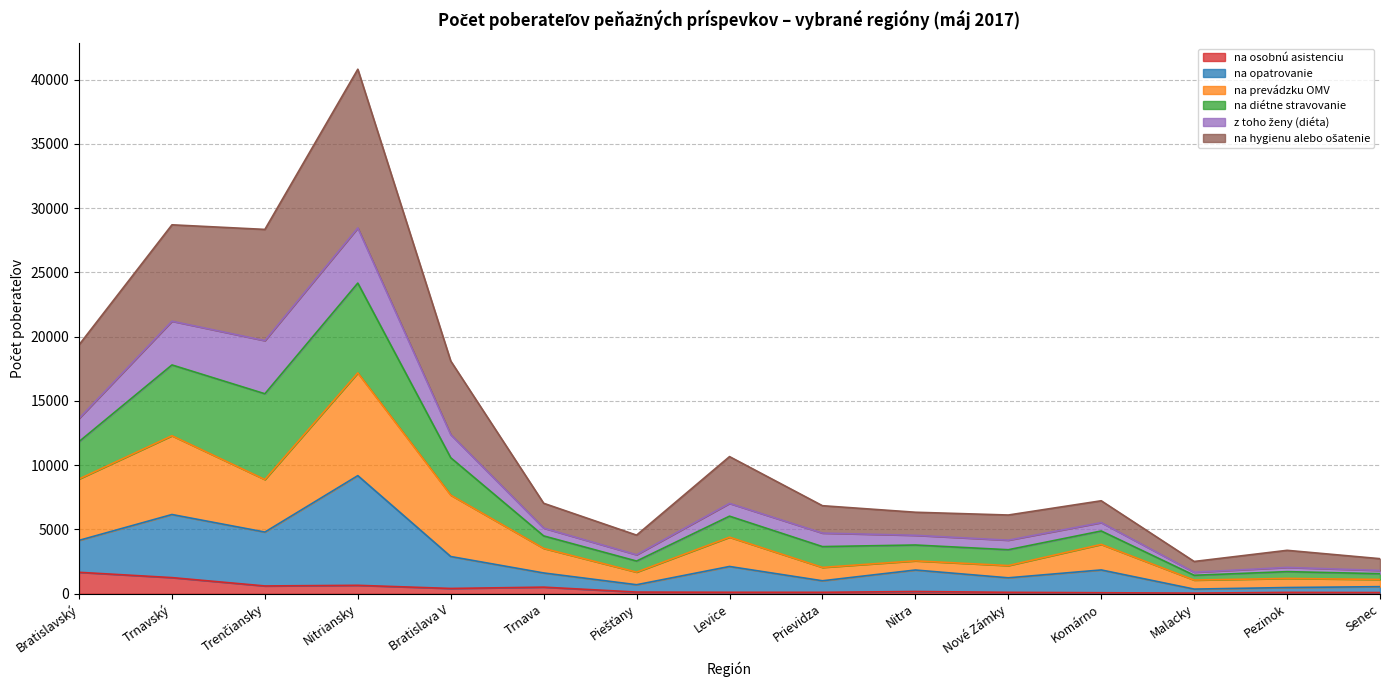

At which category is the sum across all series the highest?

Nitriansky